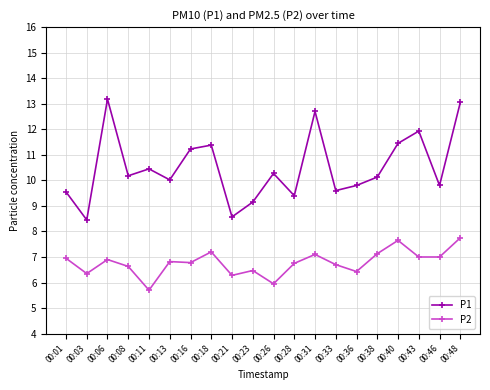

Is it true that P2 equals 4.2 at 00:18?

False